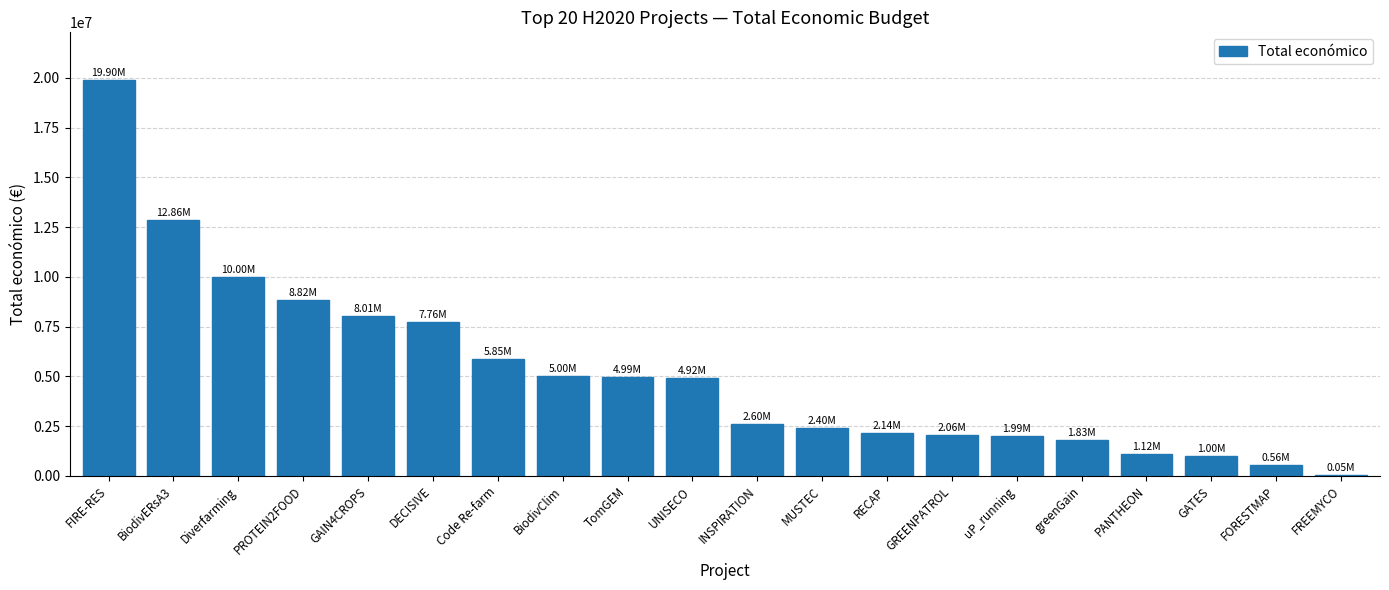

At which category does the chart reach its peak across all series?

FIRE-RES